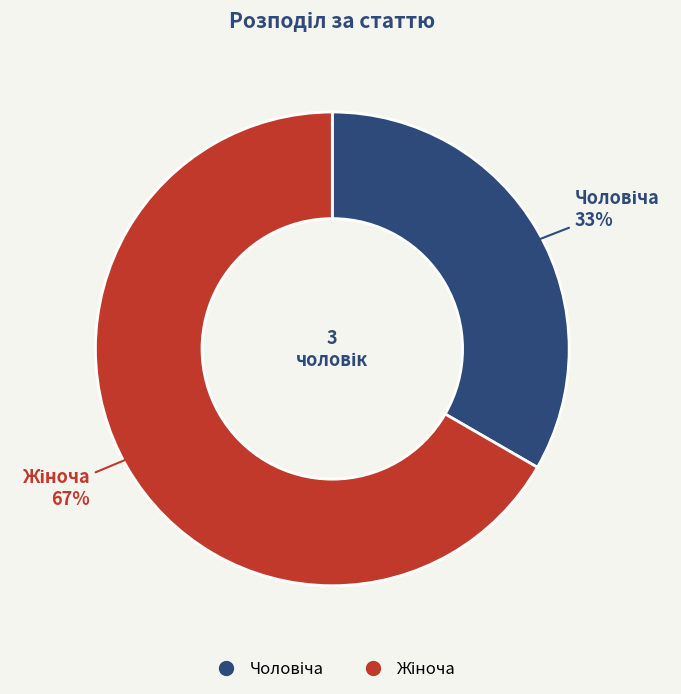

How many segments does this pie chart have?

2